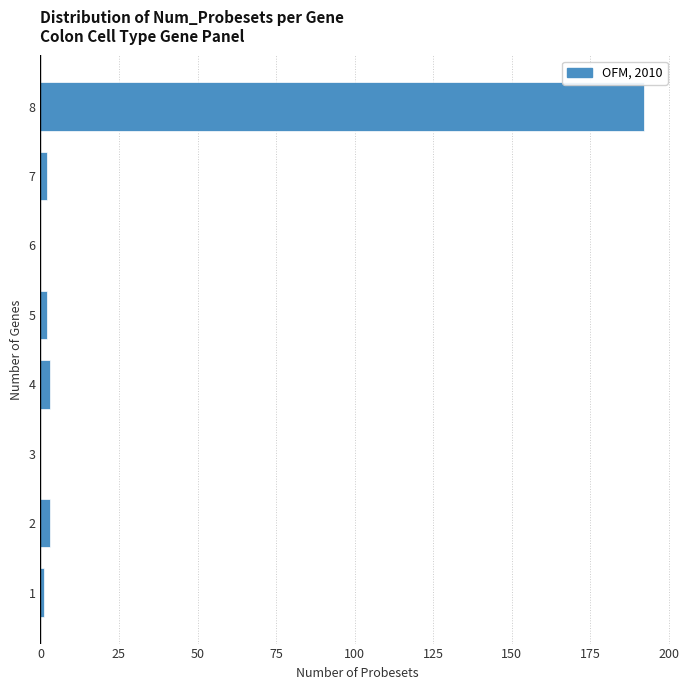

Reading bottom to top, list all the values displayed in this chart.

1=1	2=3	3=0	4=3	5=2	6=0	7=2	8=192